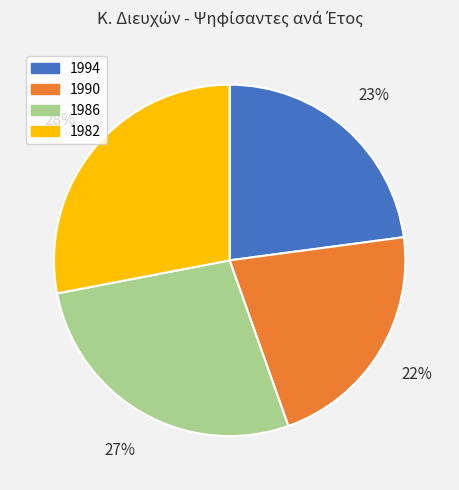

Is the sum of 1986 and 1990 greater than half?

No